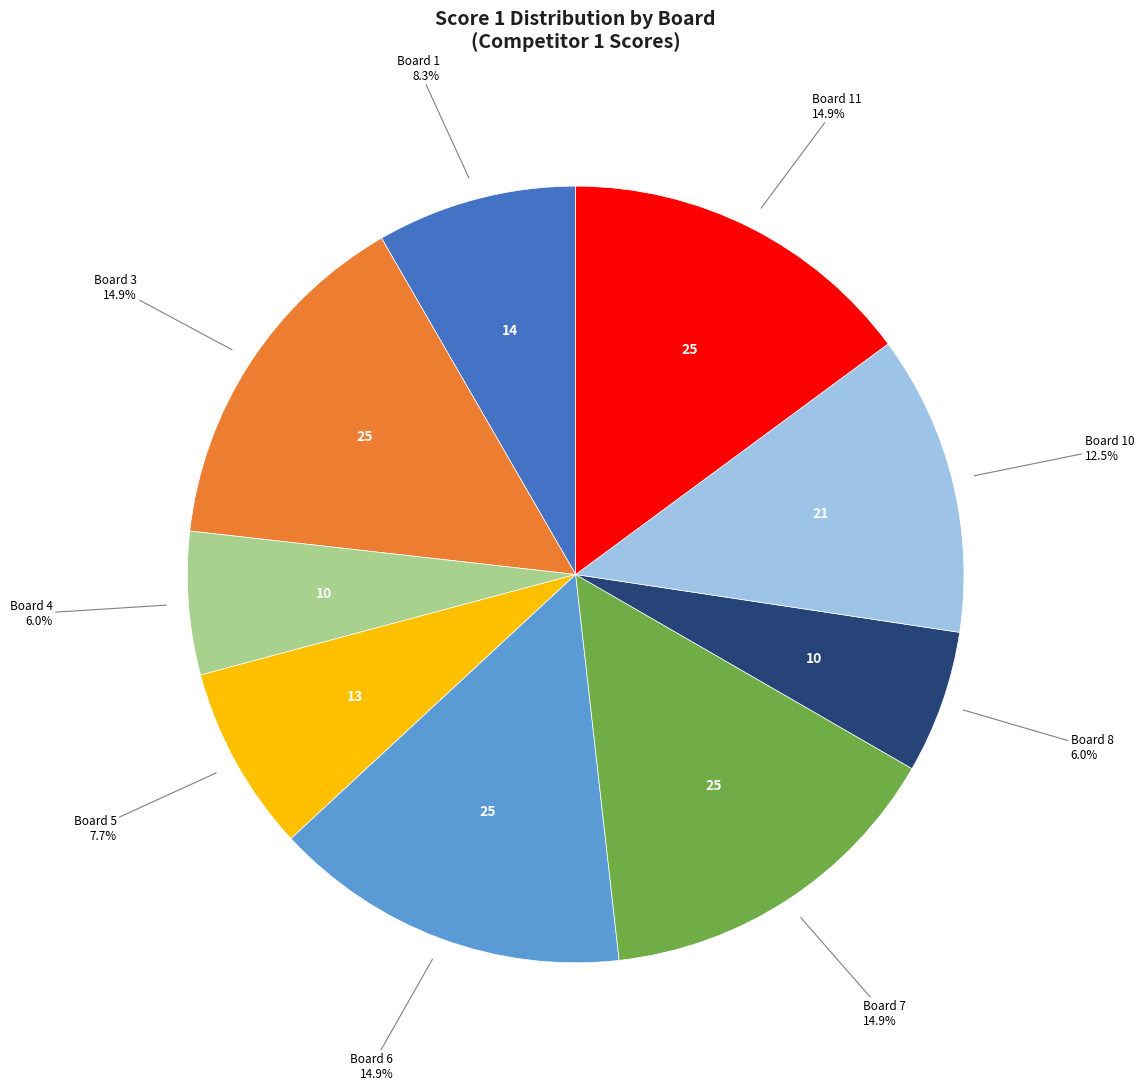

Is there any slice that represents more than half of the pie?

No